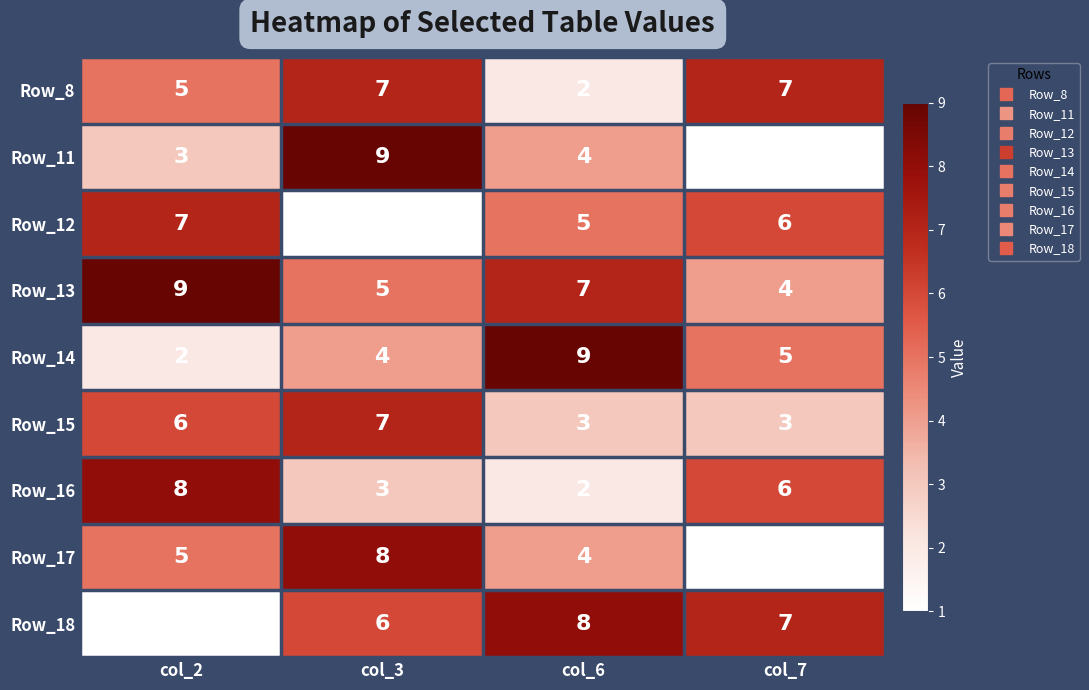

Which series has the widest spread of values?

Row_11